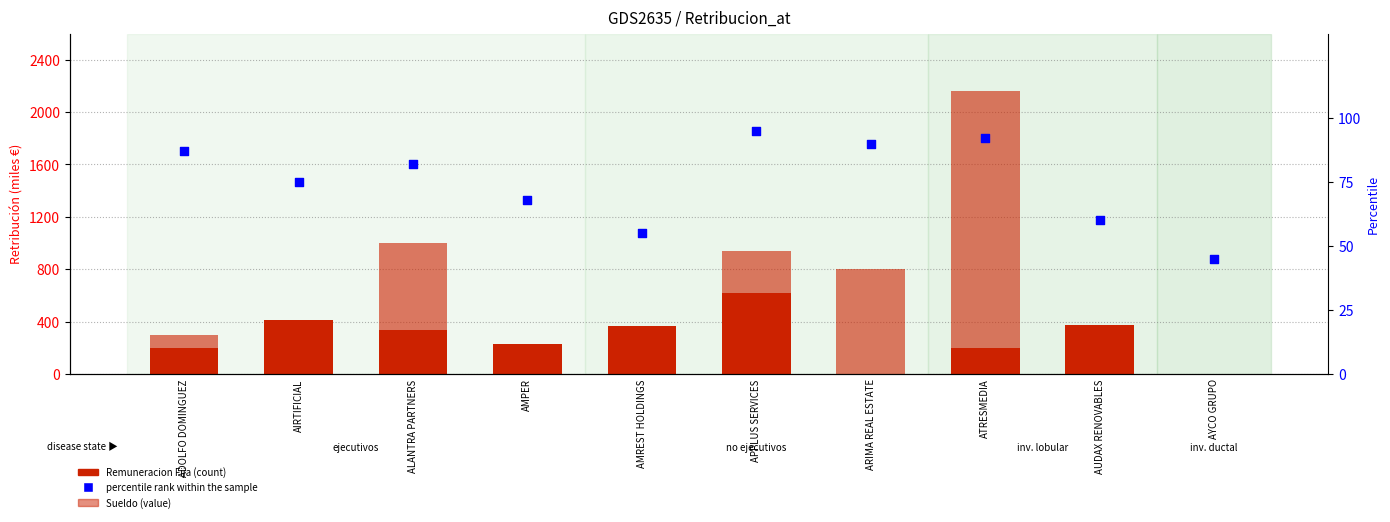

What is the total value across all series at AMPER?

322